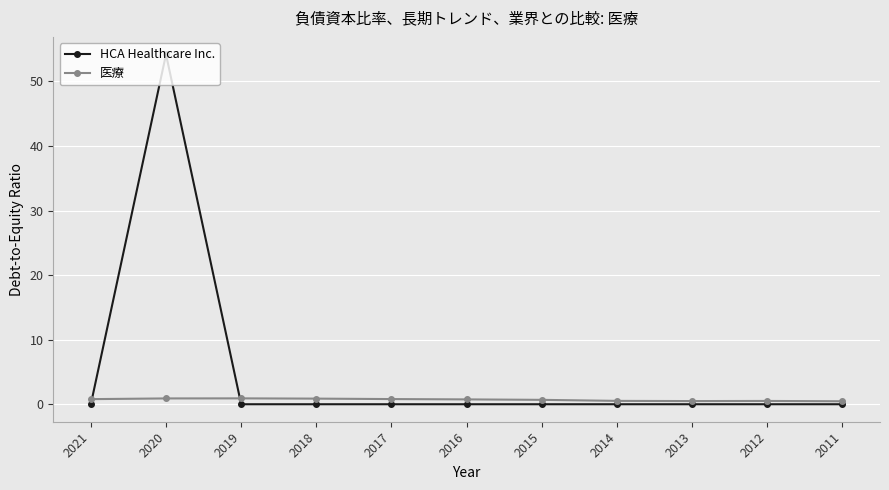

How many lines are shown in the chart?

2